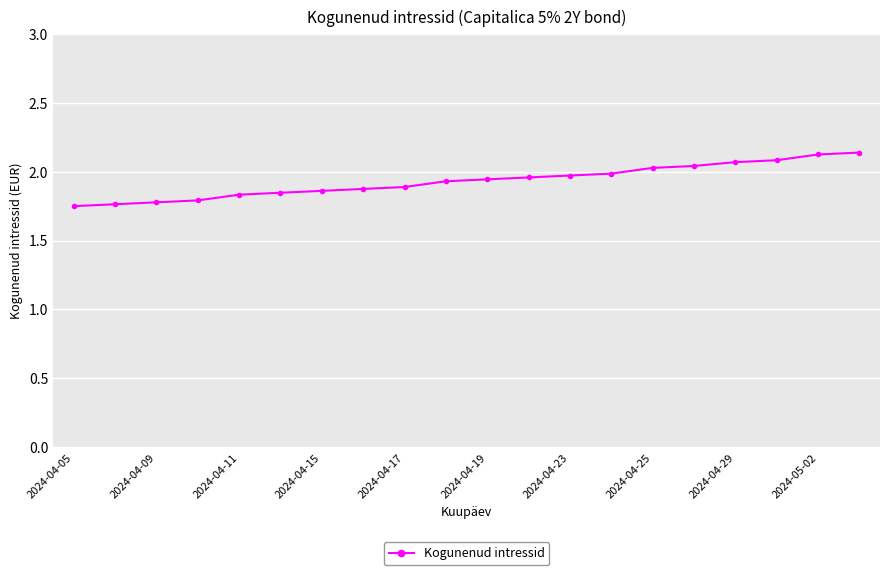

What is the sum of all values?

38.7